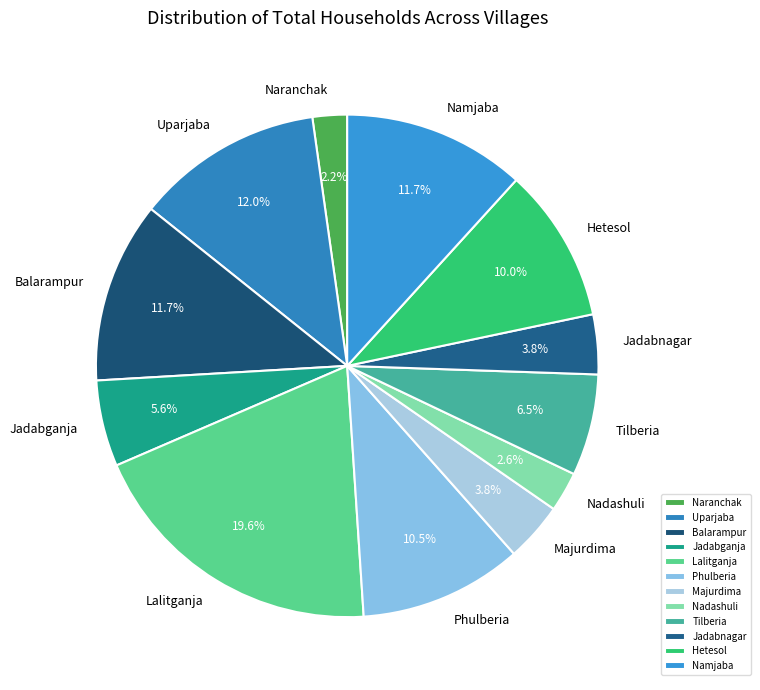

Is there any slice that represents more than half of the pie?

No